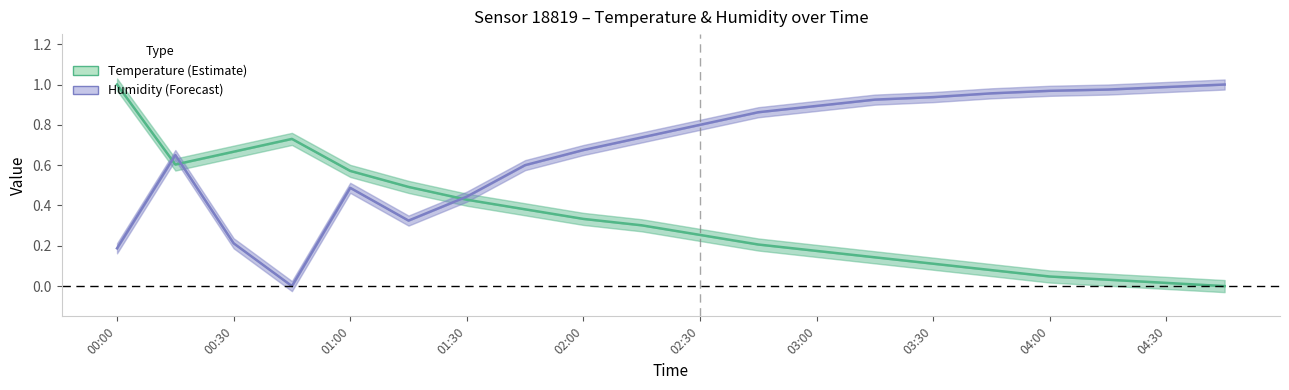

Between which two adjacent categories do Humidity (Forecast) and Temperature (Estimate) first intersect?

00:00 and 00:30